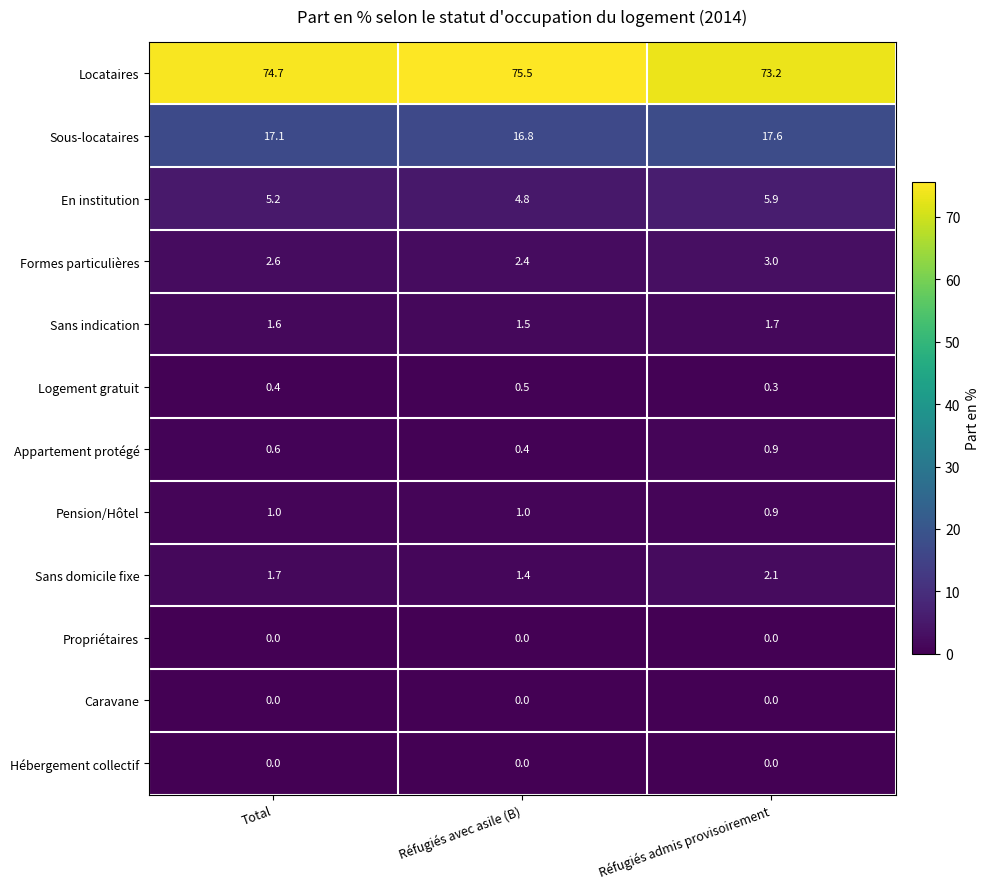

What is the sum of all Logement gratuit values?

1.2